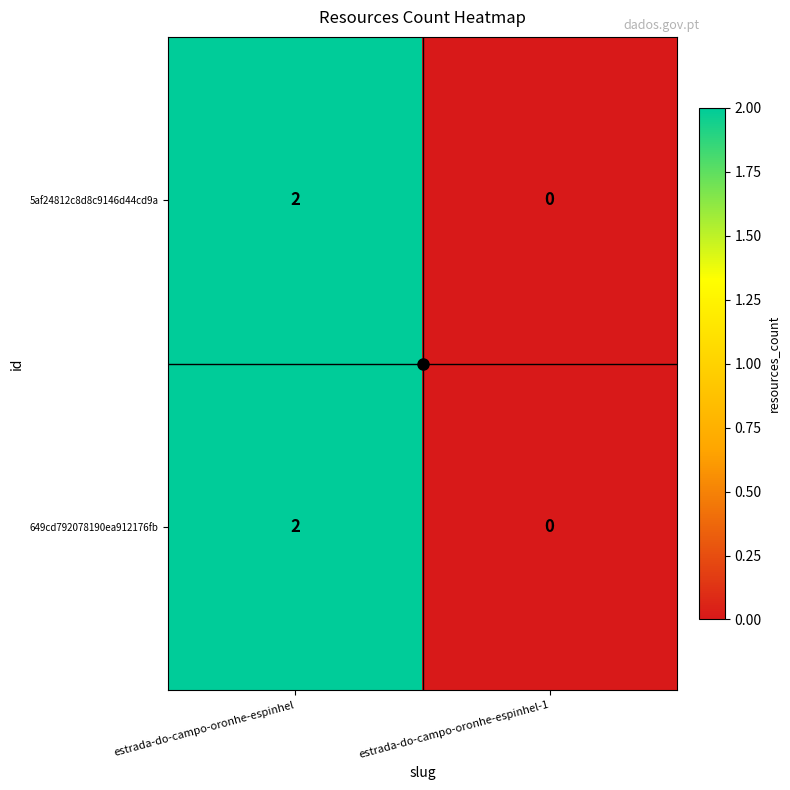

Which label corresponds to the largest value in the chart?

estrada-do-campo-oronhe-espinhel